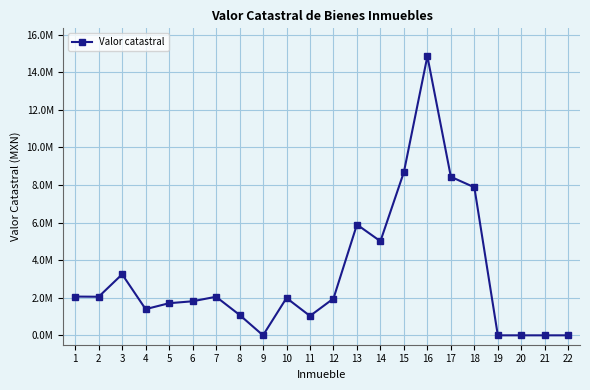

Is this an area chart (filled region under the line)?

No